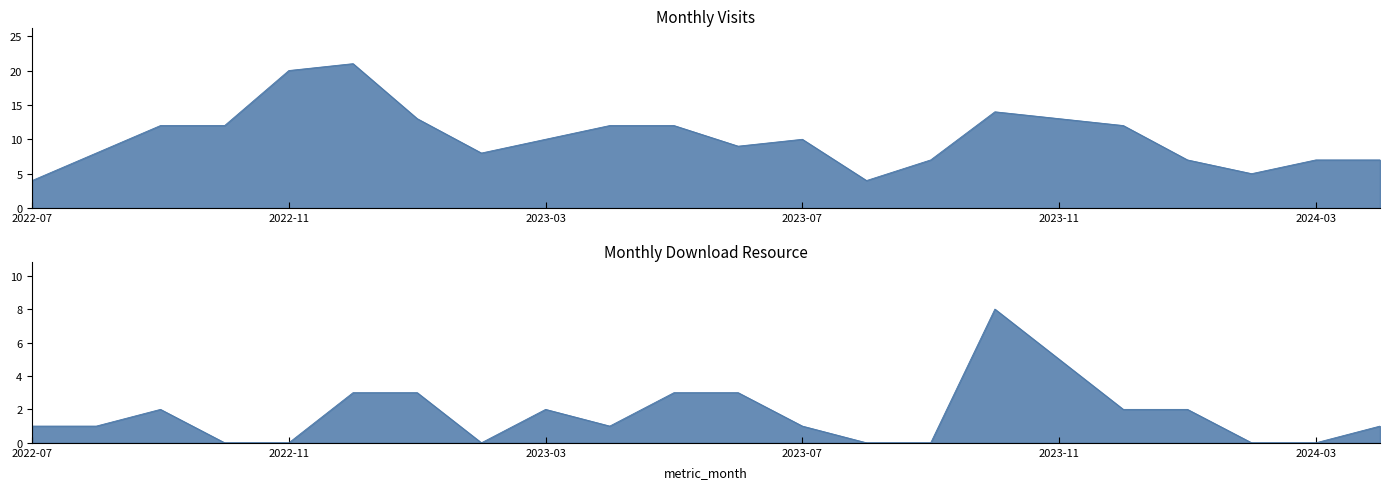

At which label does monthly_download_resource first exceed 1?

2022-09